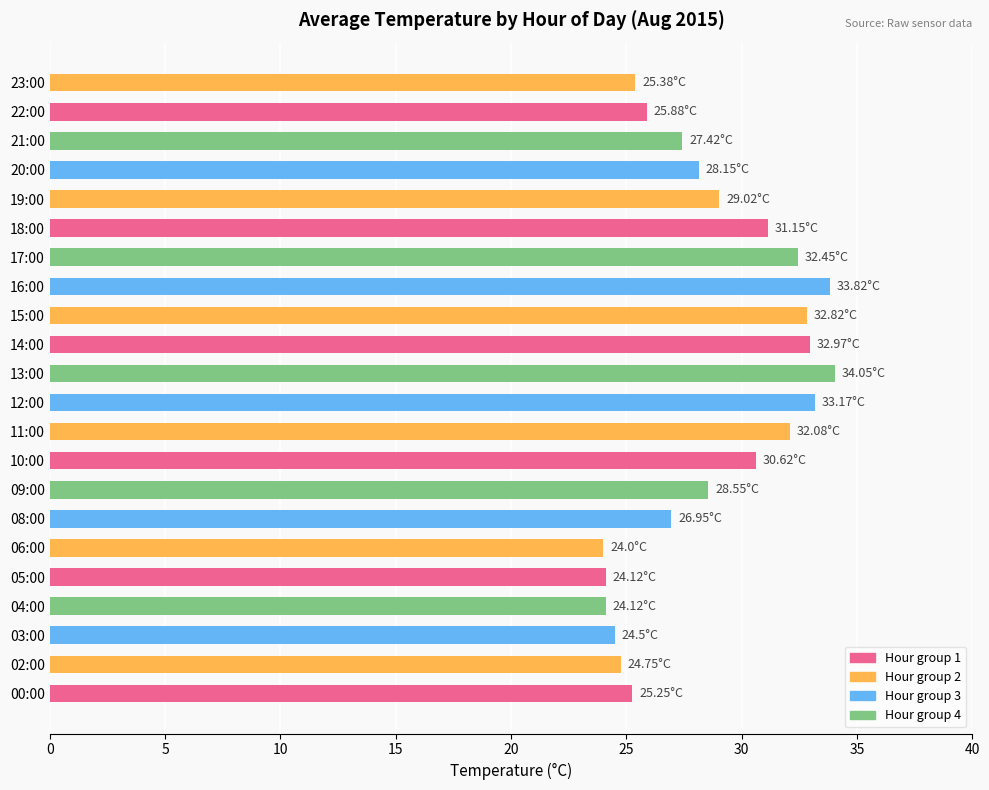

What is the ratio of the value at 04:00 to the value at 05:00?

1.0